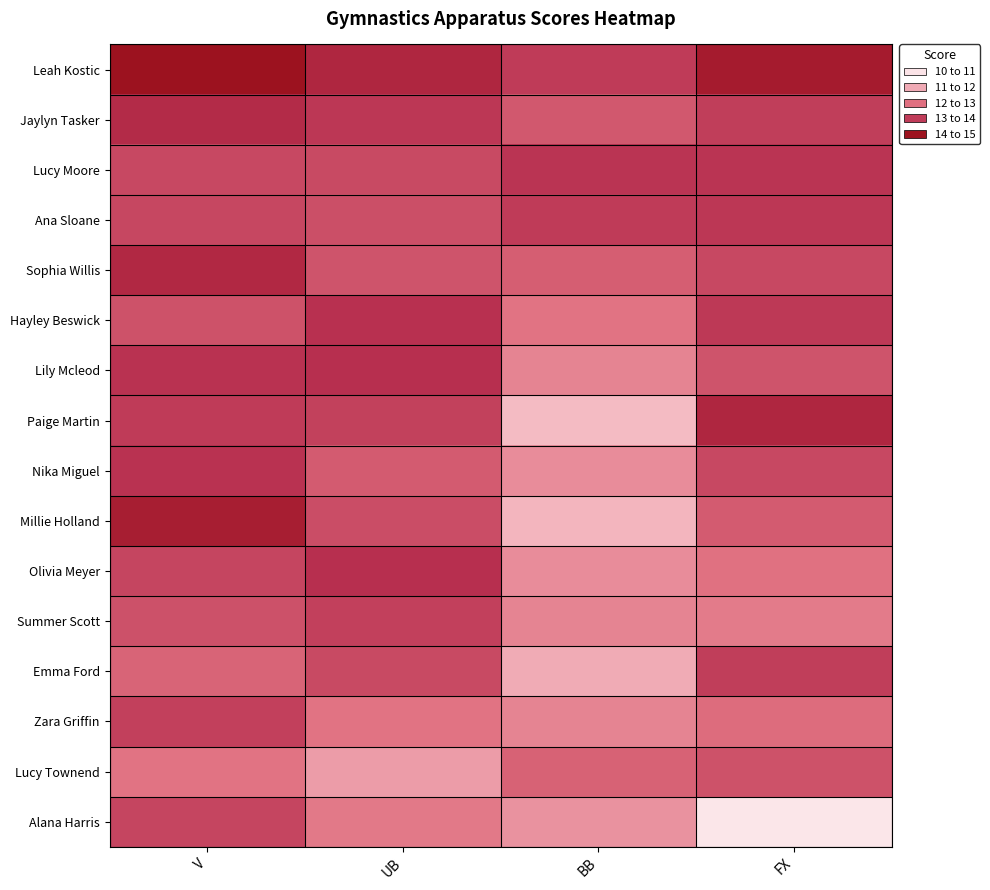

What is the difference between the highest and lowest values at V?

2.1